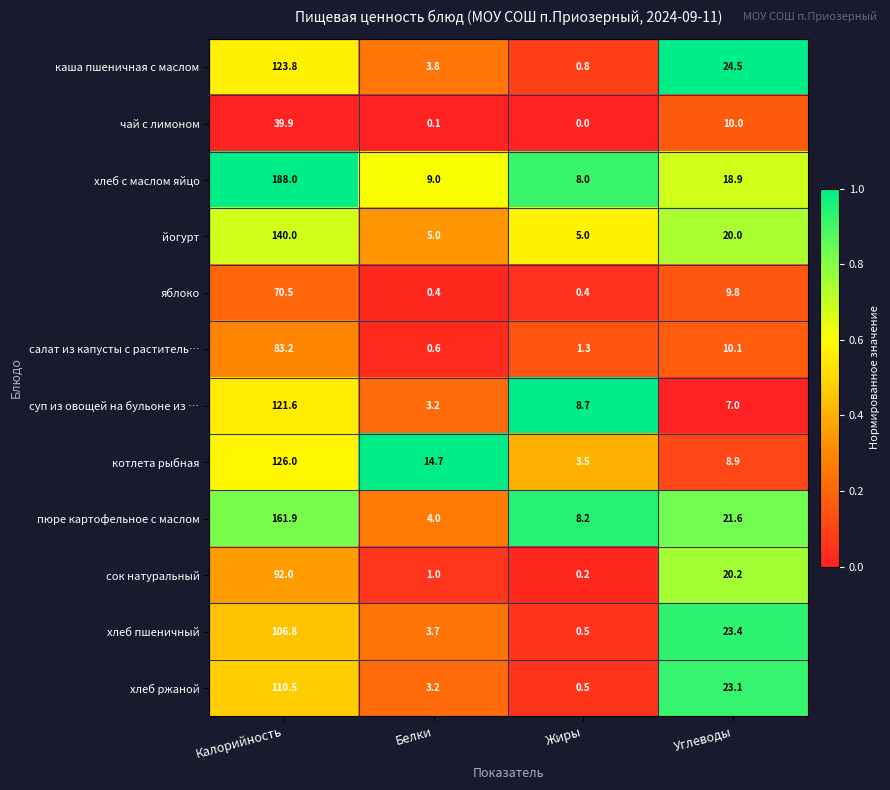

What is the total value across all series at Белки?

48.7